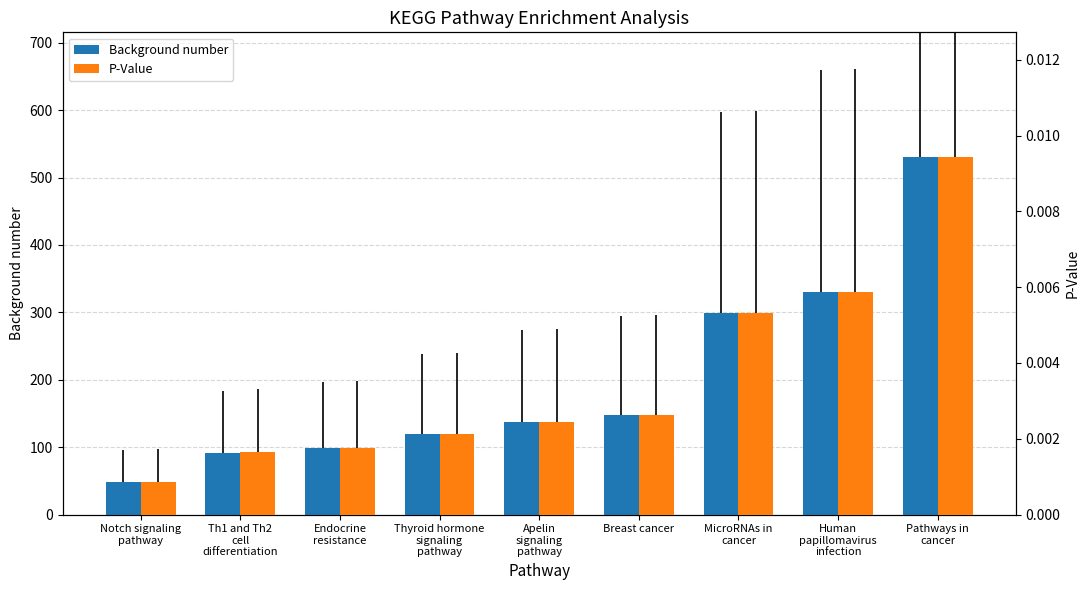

The P-Value series shows 0.0 at Th1 and Th2
cell
differentiation. True or false?

True